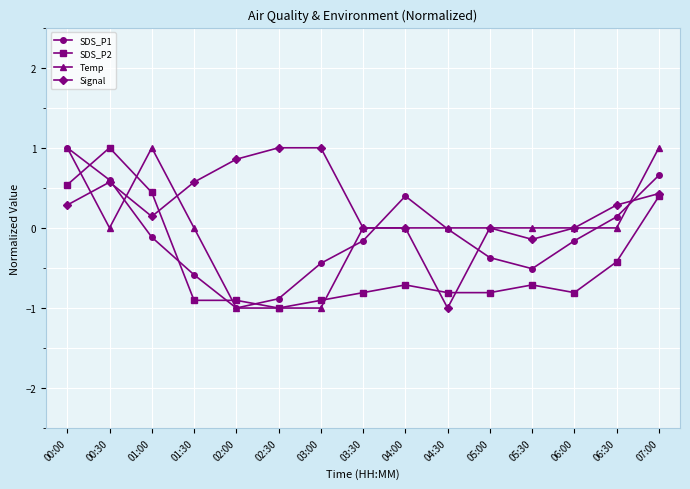

Which series changed the most between 01:30 and 03:00?

Temp